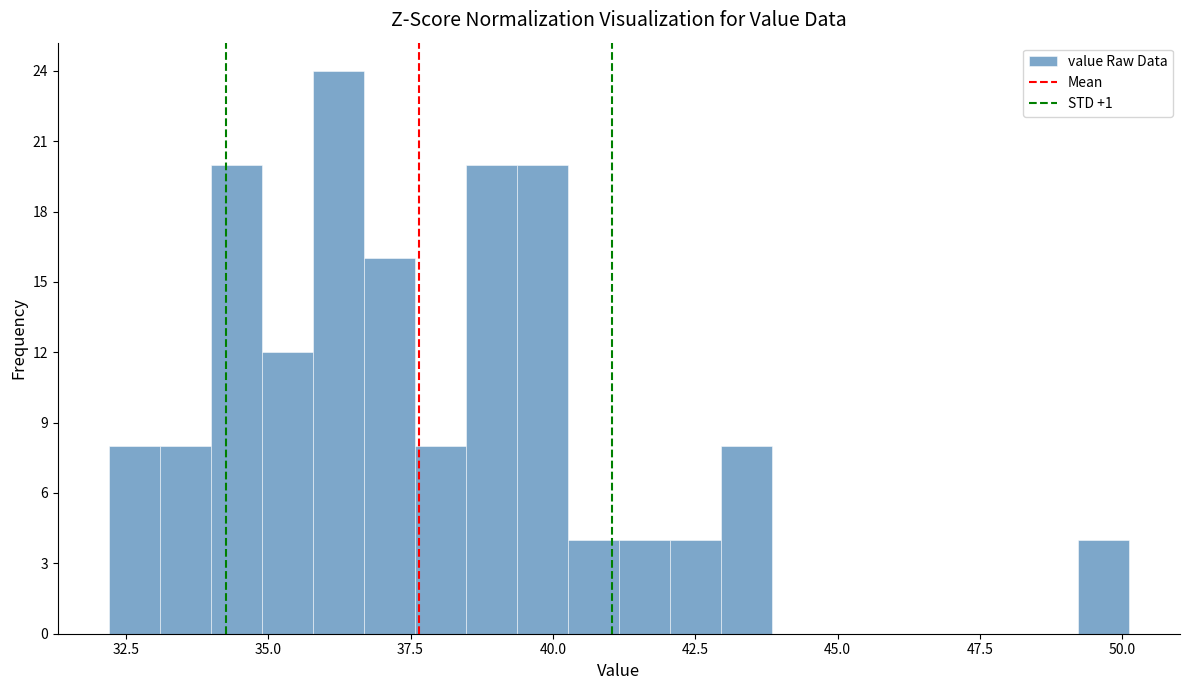

Read against the x-axis, roughly where is the centre of the tallest bar?

36.0